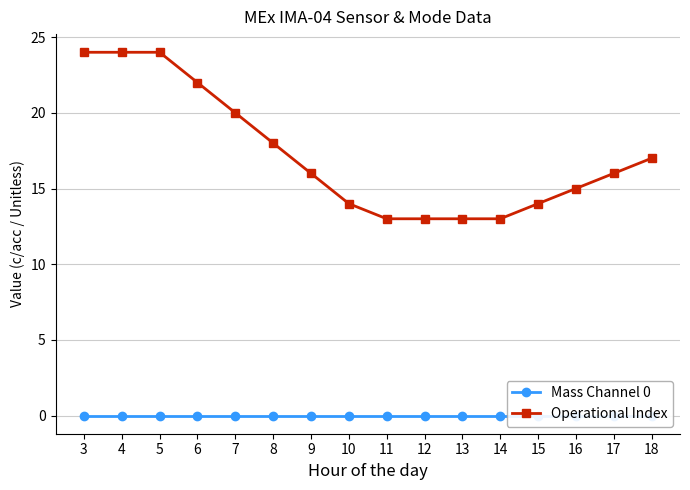

True or false: Operational Index has more than 2 points higher than both neighbors.

False